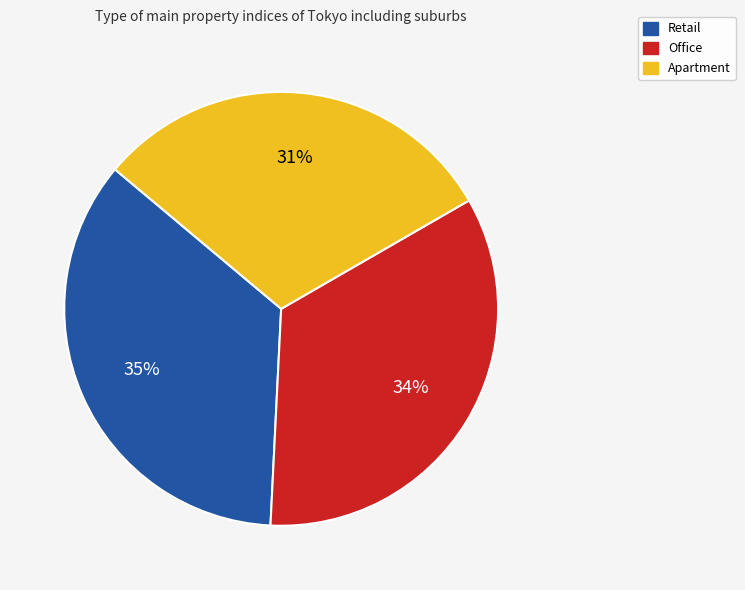

Rank the categories by value from lowest to highest.

Apartment, Office, Retail